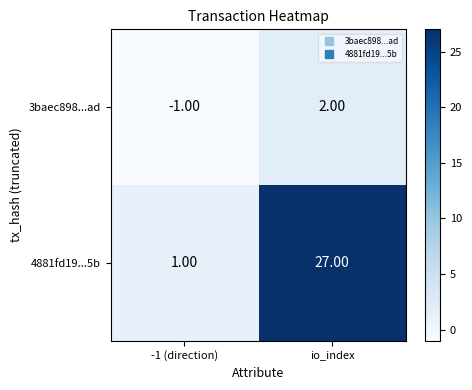

At which category is the sum across all series the highest?

io_index